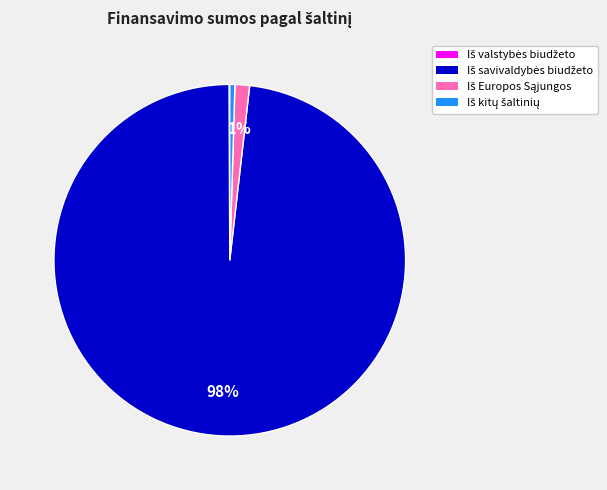

Is there any slice that represents more than half of the pie?

Yes